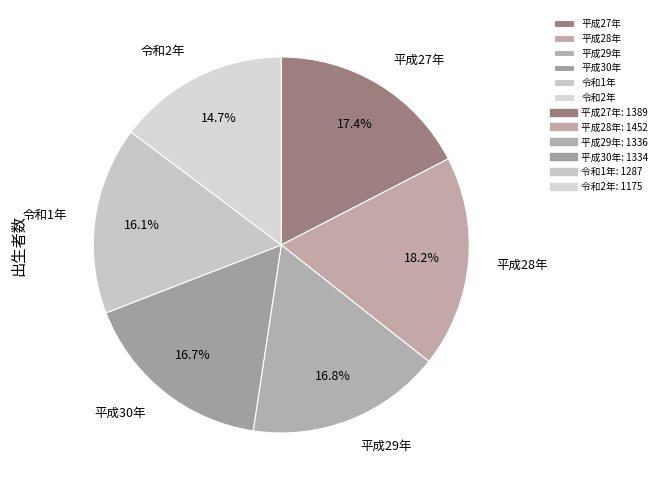

How many segments does this pie chart have?

6